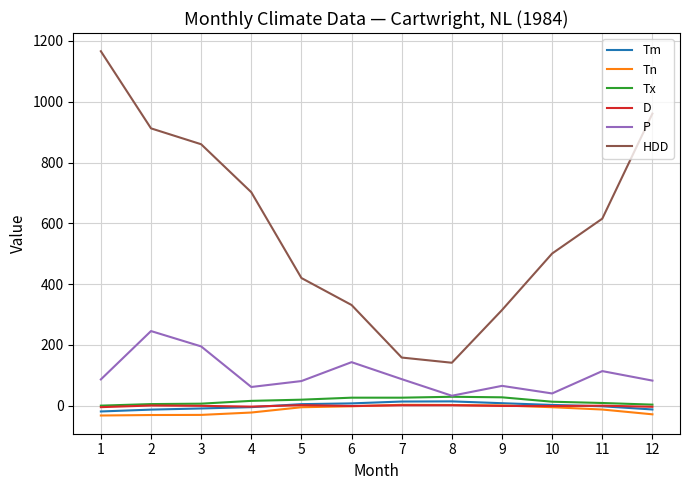

True or false: HDD and D intersect in this chart.

False